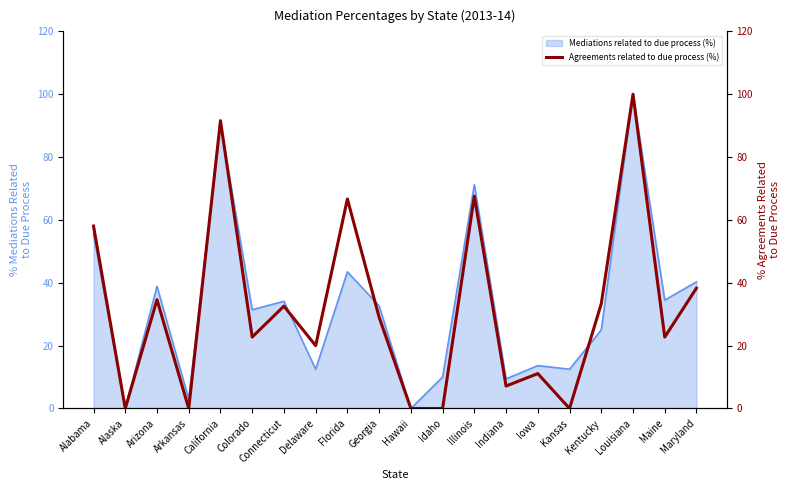

What is the difference between the second highest and minimum values?

91.6